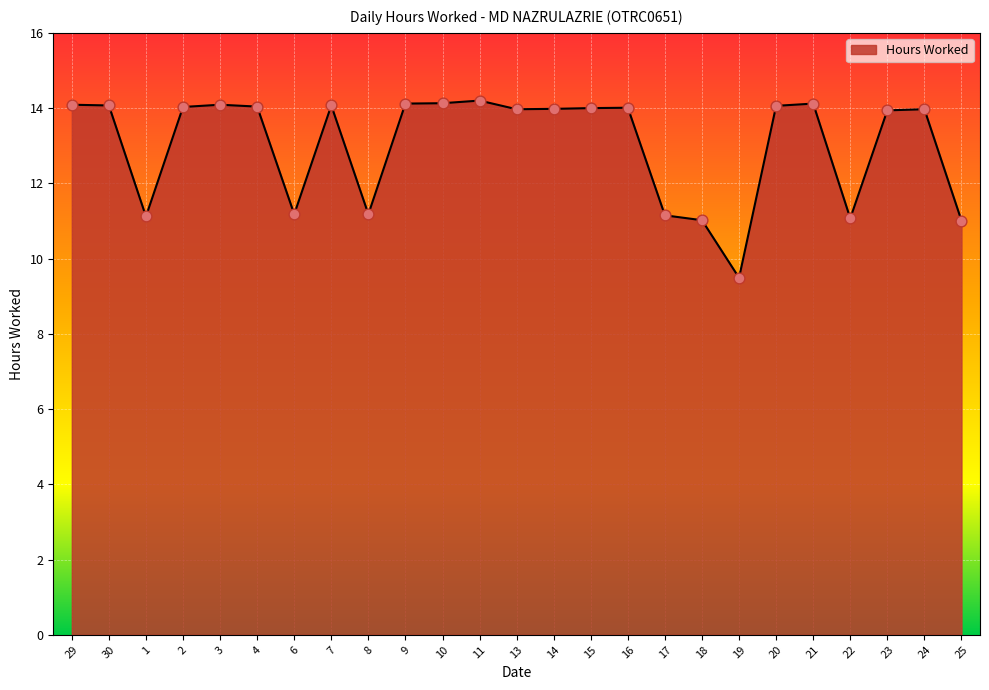

Which has a higher value, 11 or 25?

11